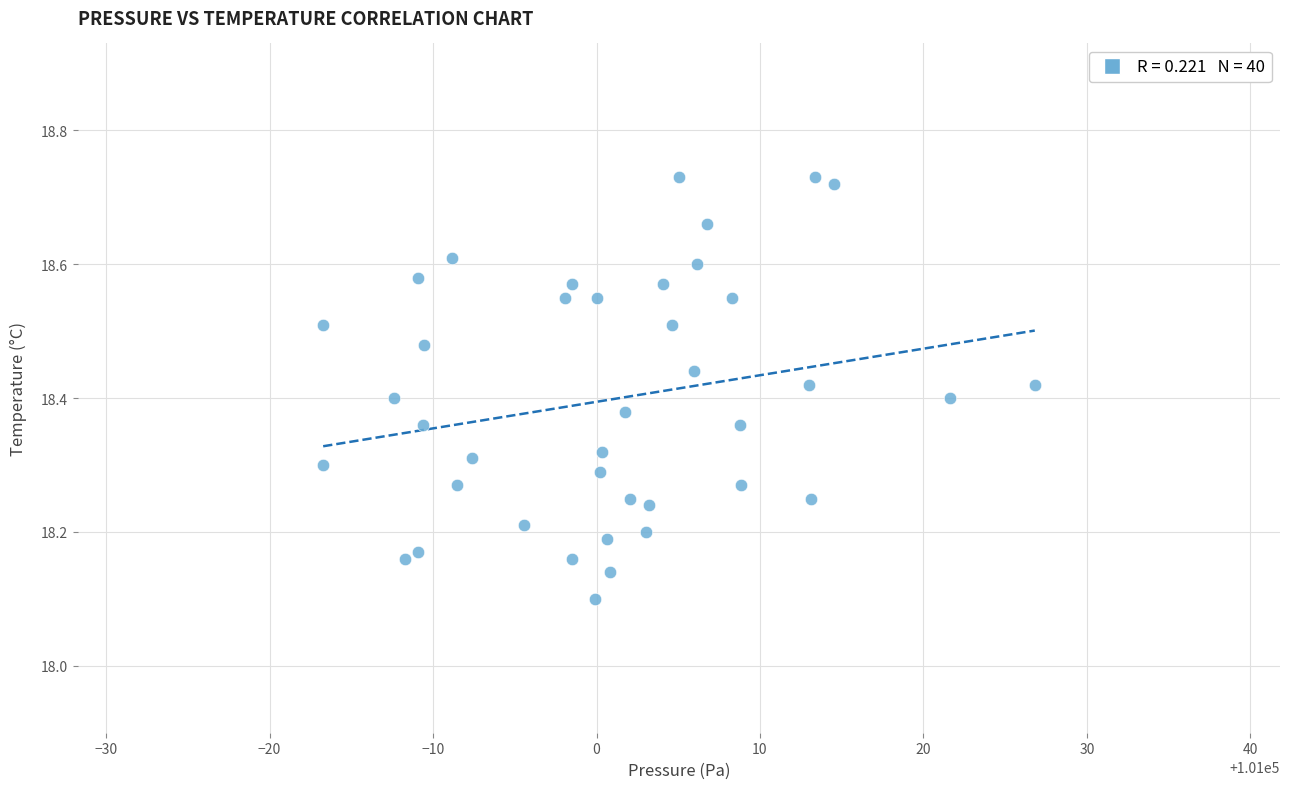

What is the range of Y values (max minus min)?

0.6